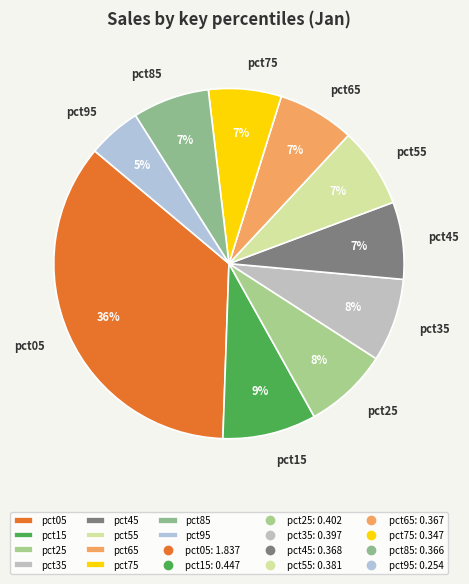

True or false: pct65 accounts for 7% of the total.

True